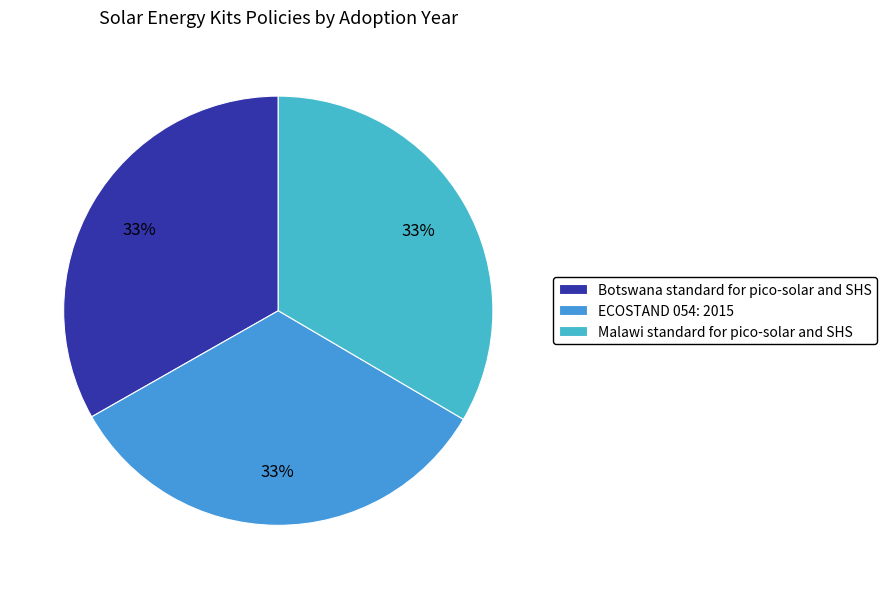

To the nearest percent, what percentage of the pie is Malawi standard for pico-solar and SHS?

33%